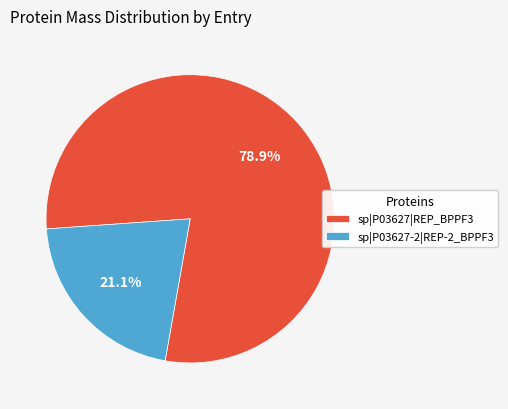

Which category accounts for the majority?

sp|P03627|REP_BPPF3